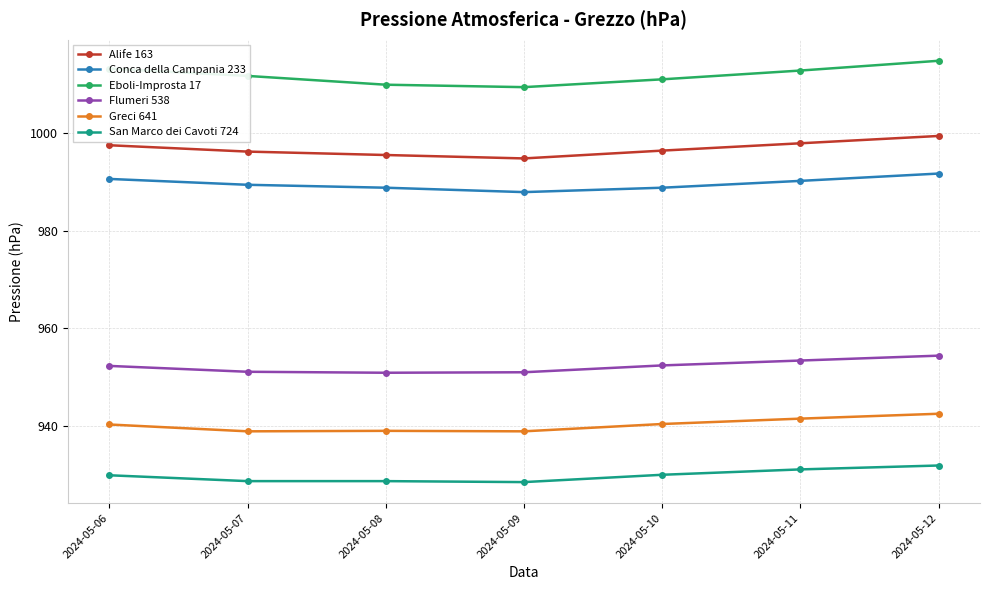

What is the difference between the Alife 163 values at 2024-05-06 and 2024-05-12?

1.9